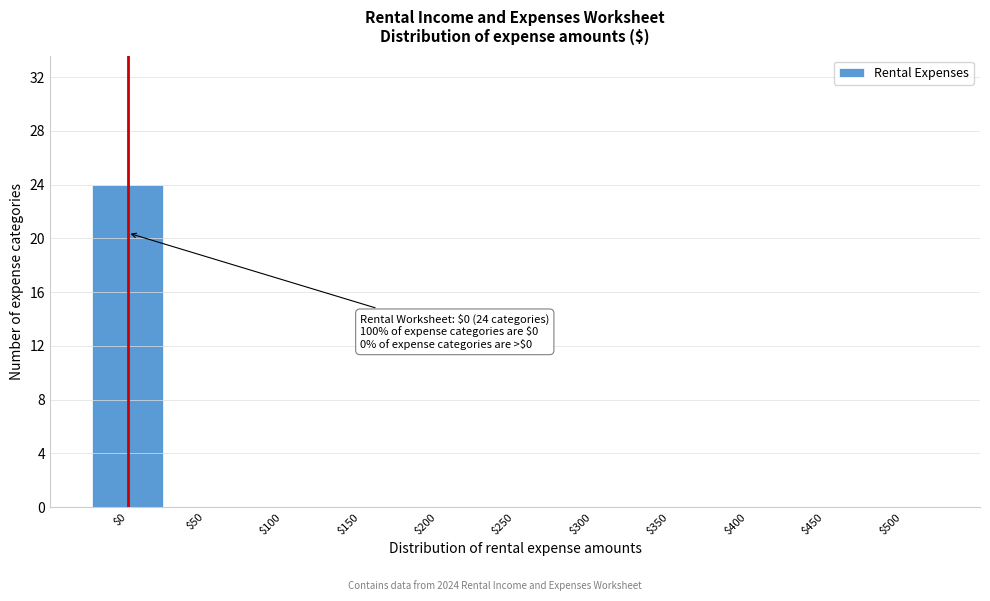

The chart shows a value of 0 at $300. True or false?

True